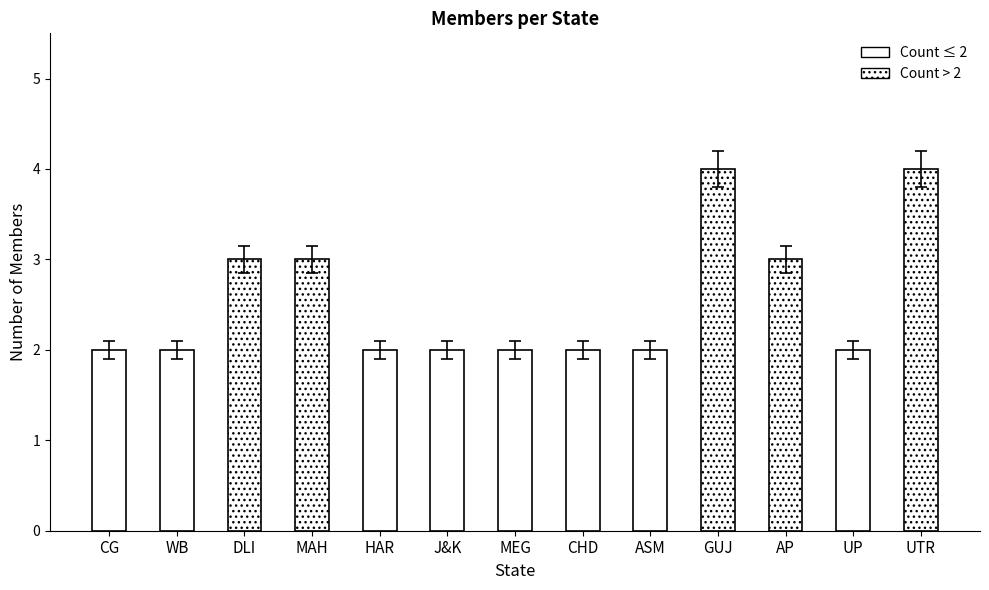

What position from the left is WB?

2